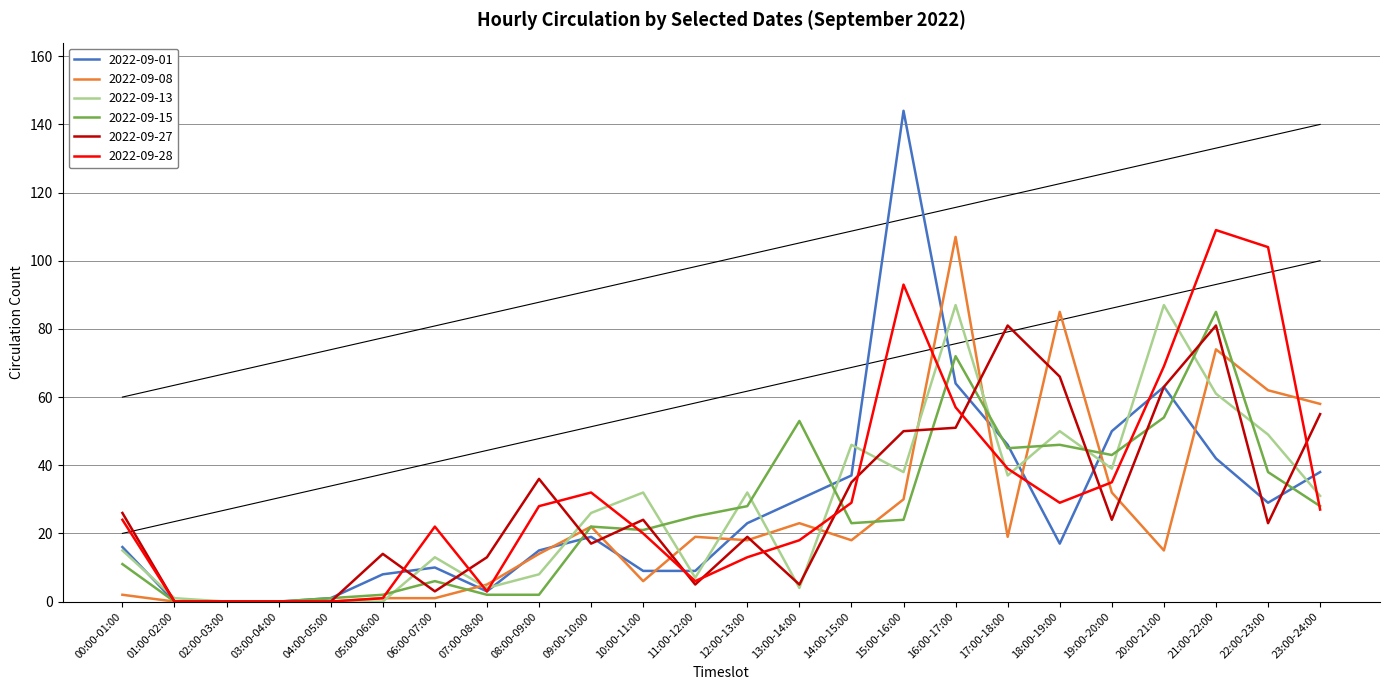

What is the maximum value shown in the chart?

144